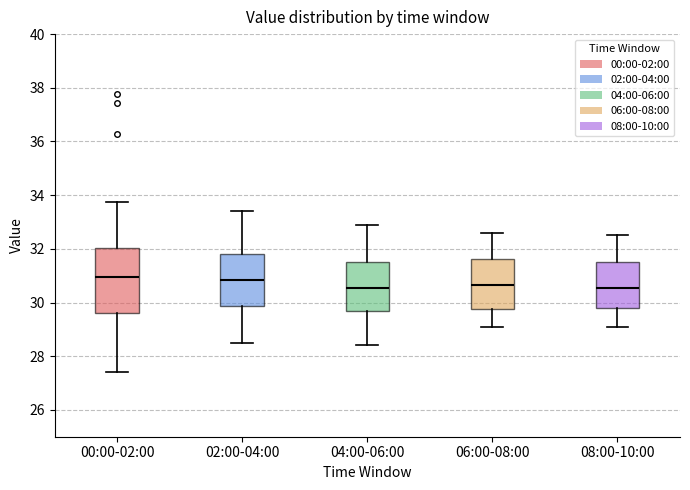

Reading left to right, transcribe this box plot: for each box, give where its median line is, the range the box spans, and where its two whiskers end, as read against the y-axis. The values are not printed on the chart, so give them approximately, as read against the axis.

00:00-02:00: median 31.0, box 29.6 to 32.0, whiskers 27.4 to 33.8
02:00-04:00: median 30.8, box 29.8 to 31.8, whiskers 28.6 to 33.4
04:00-06:00: median 30.6, box 29.6 to 31.6, whiskers 28.4 to 33.0
06:00-08:00: median 30.6, box 29.8 to 31.6, whiskers 29.2 to 32.6
08:00-10:00: median 30.6, box 29.8 to 31.6, whiskers 29.2 to 32.6